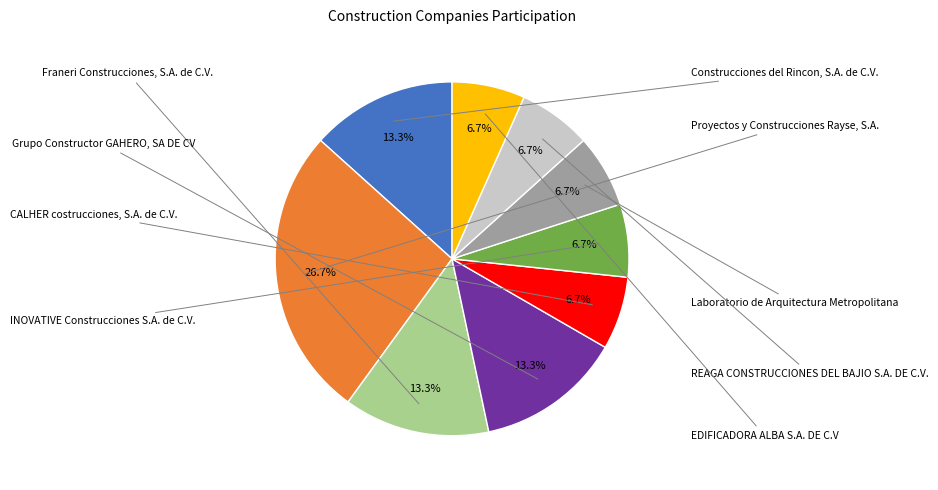

How many slices are in this pie chart?

9